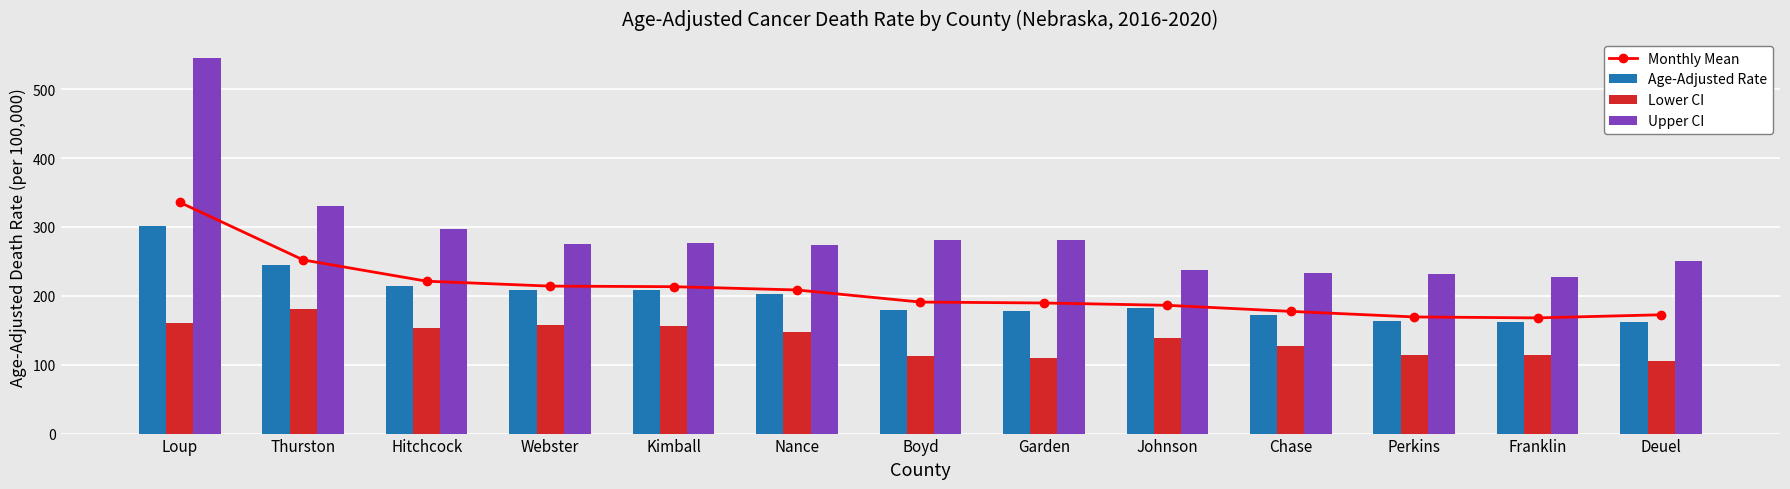

Which category has the lowest value across all series?

Deuel